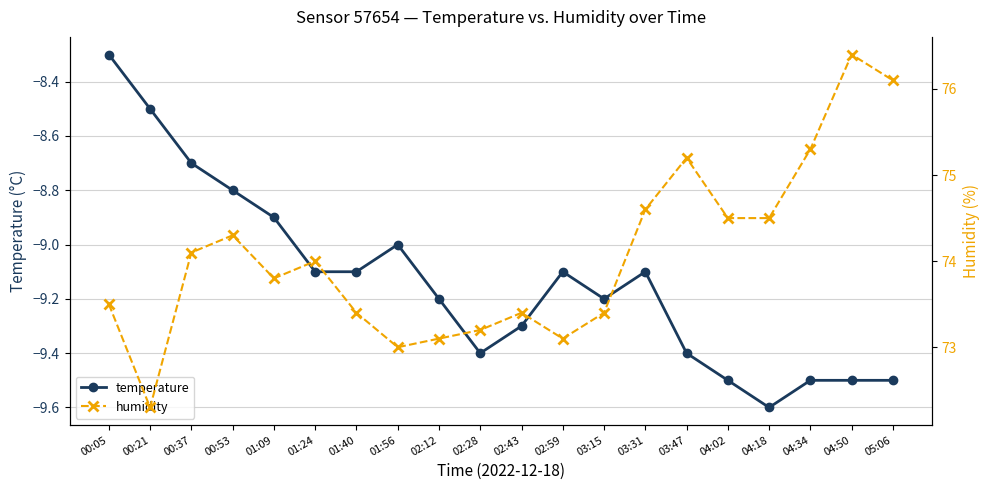

Reading left to right, list all the values displayed in this chart.

temperature: -8.3	-8.5	-8.7	-8.8	-8.9	-9.1	-9.1	-9.0	-9.2	-9.4	-9.3	-9.1	-9.2	-9.1	-9.4	-9.5	-9.6	-9.5	-9.5	-9.5
humidity: 73.5	72.3	74.1	74.3	73.8	74.0	73.4	73.0	73.1	73.2	73.4	73.1	73.4	74.6	75.2	74.5	74.5	75.3	76.4	76.1